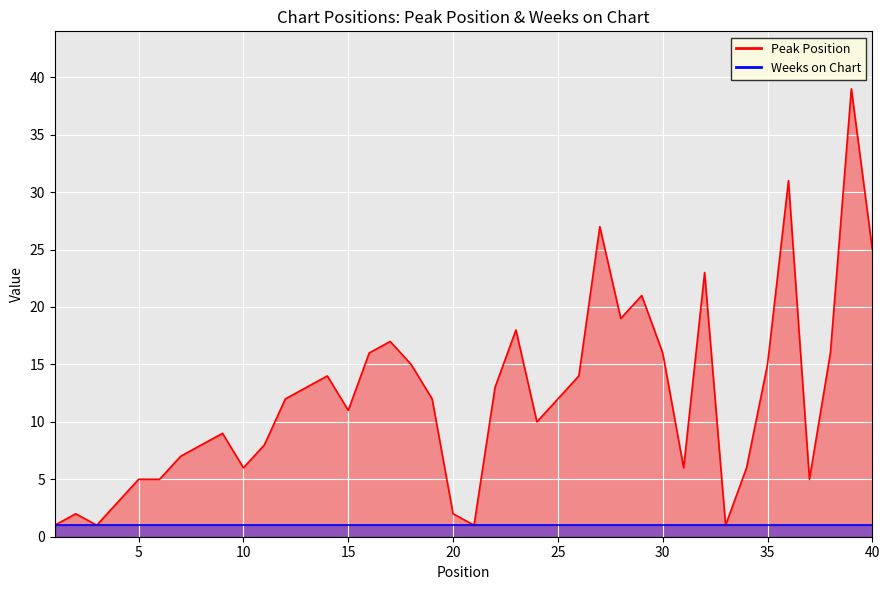

At which category does the data reach its first local peak?

2